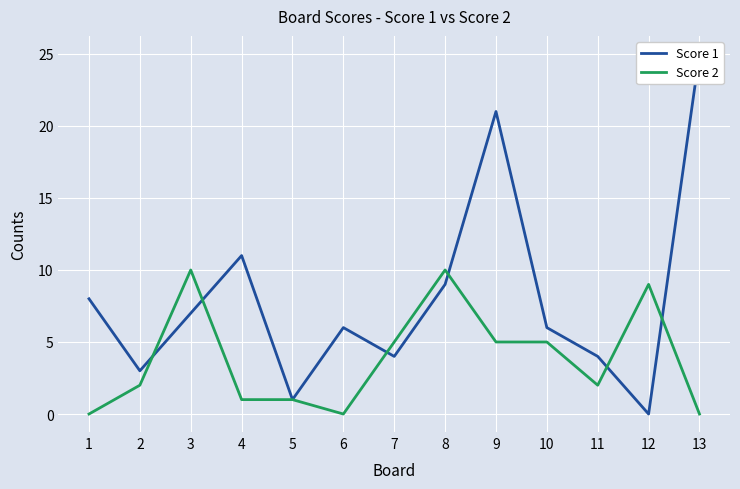

What is the maximum value for Score 2?

10